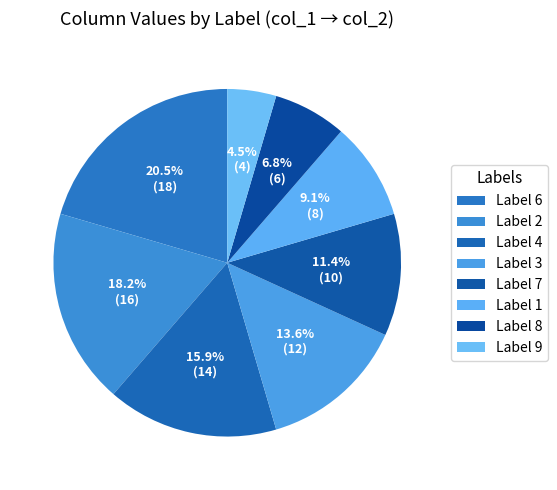

Count the number of slices in the pie.

8